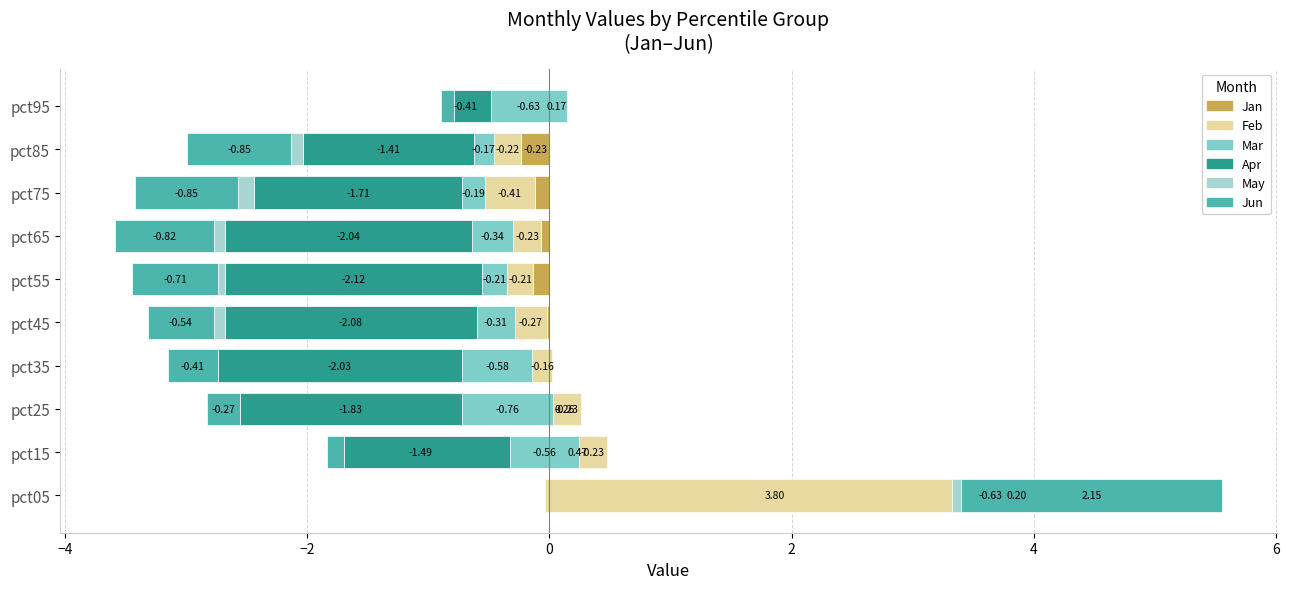

How many bars are there in total?

60